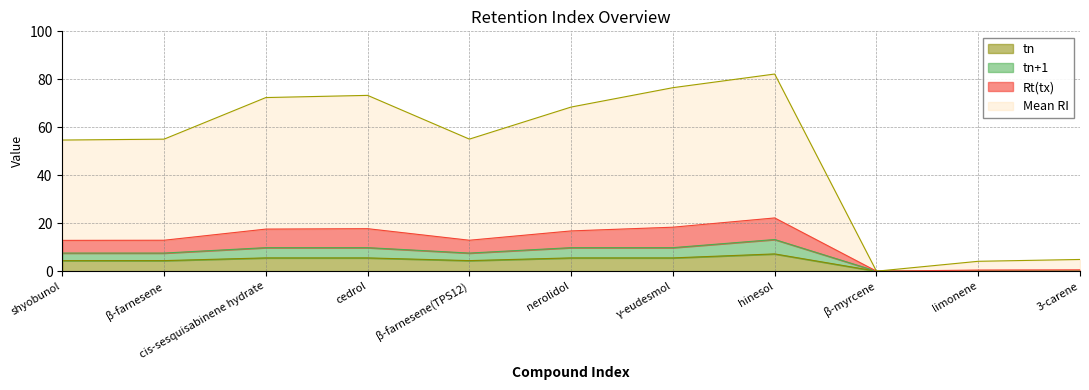

Rank the series by their maximum value, from highest to lowest.

Mean RI, Rt(tx), tn+1, tn